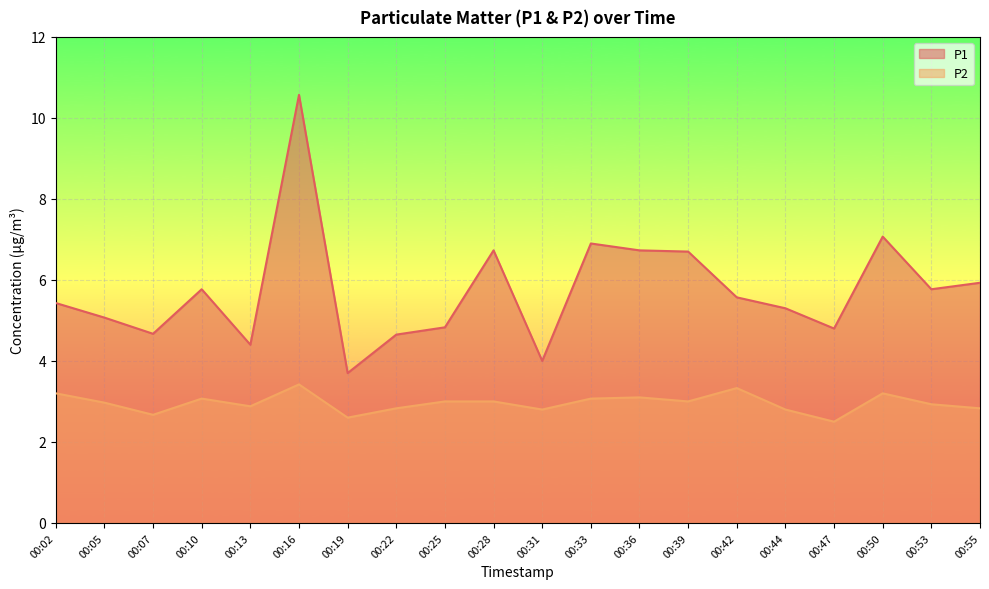

What is the value of the P1 point at the 7th from the left?

3.7